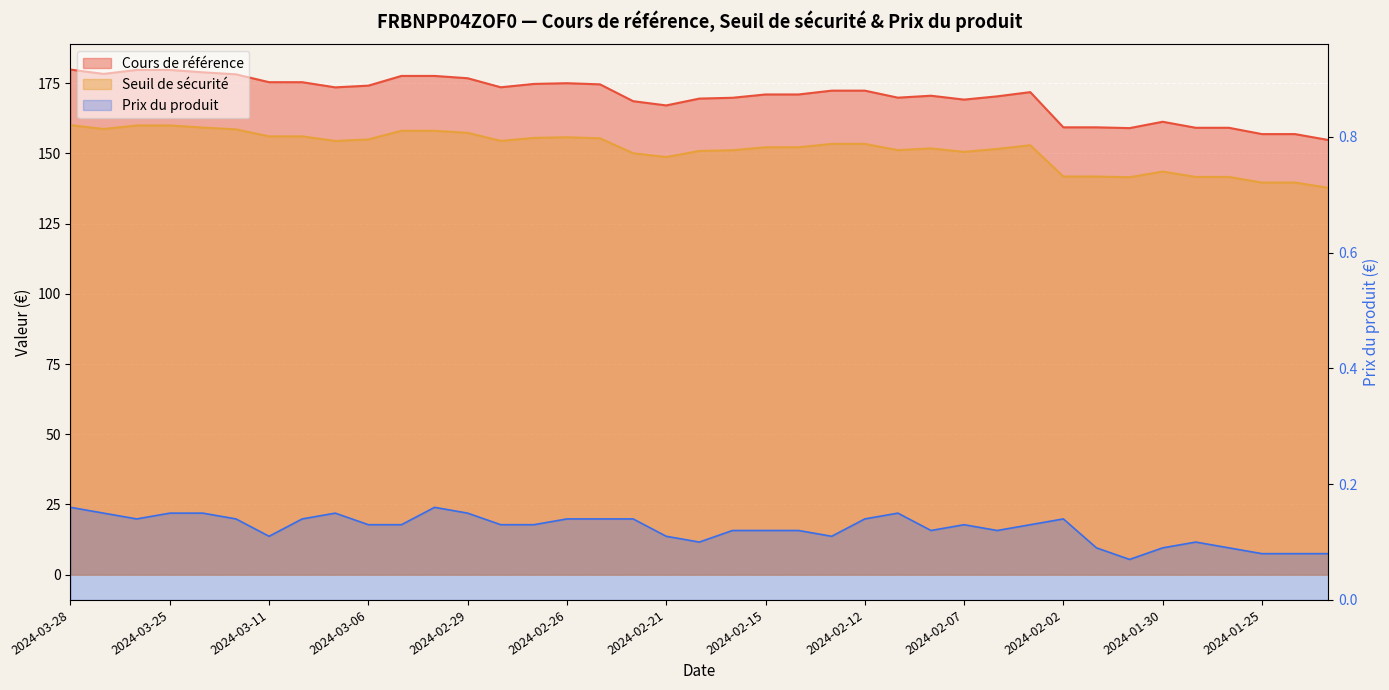

At how many categories does at least one series exceed 30?

39